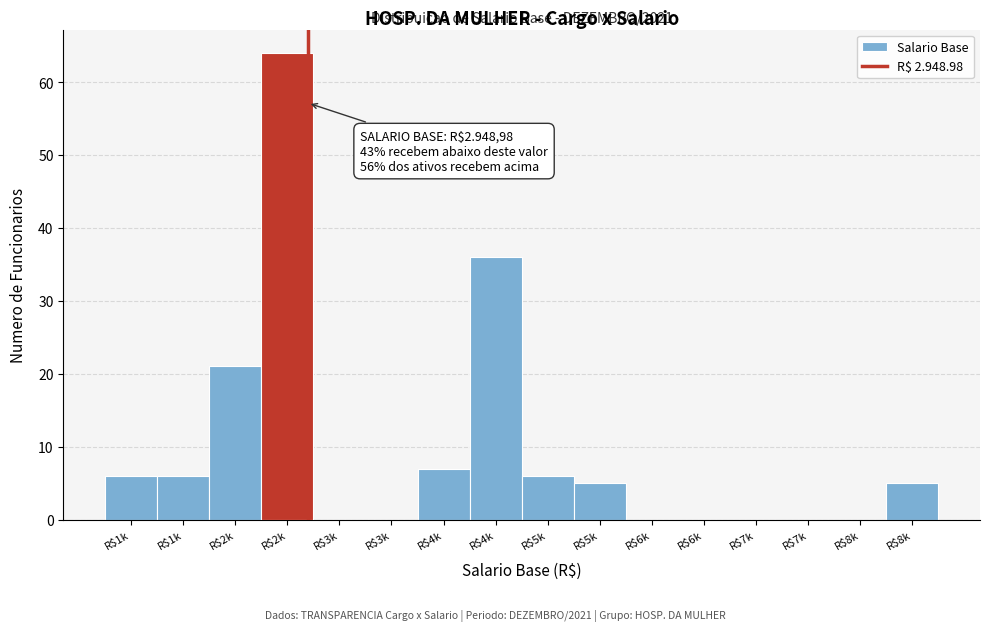

Count the number of data series in this chart.

1